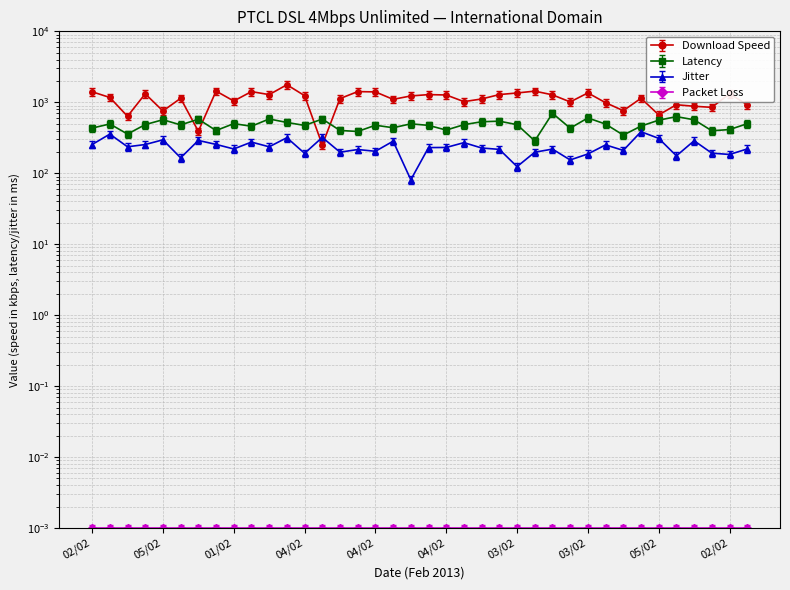

At which label does Download Speed first exceed 1309?

02/02